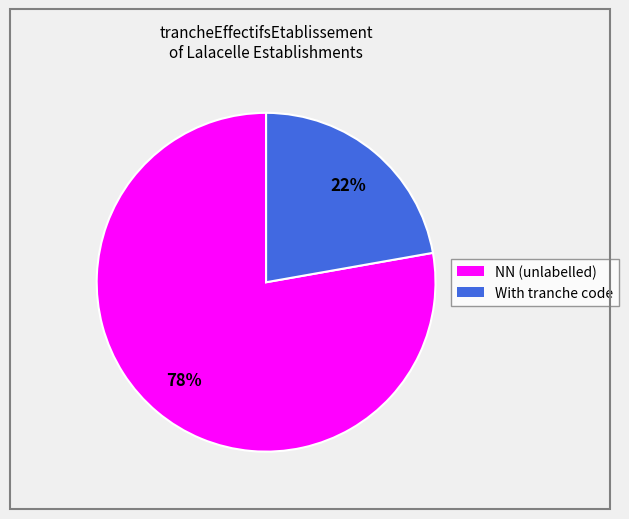

To the nearest percent, what is the average slice percentage?

50%